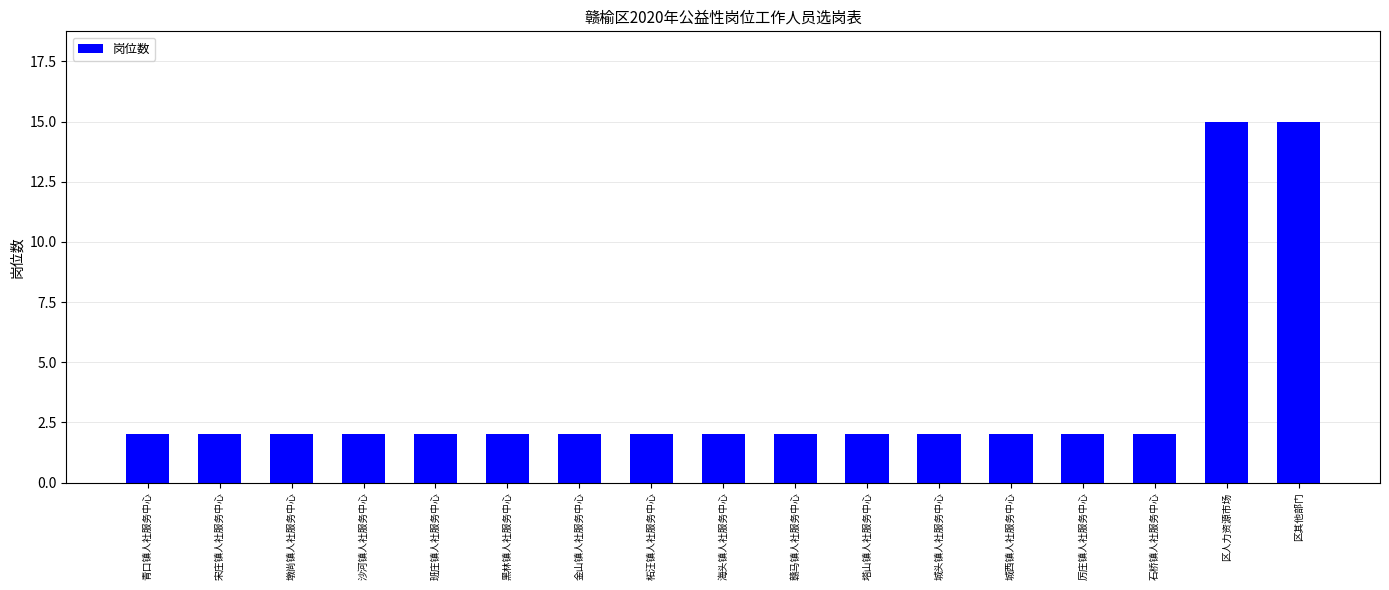

What is the average value?

4